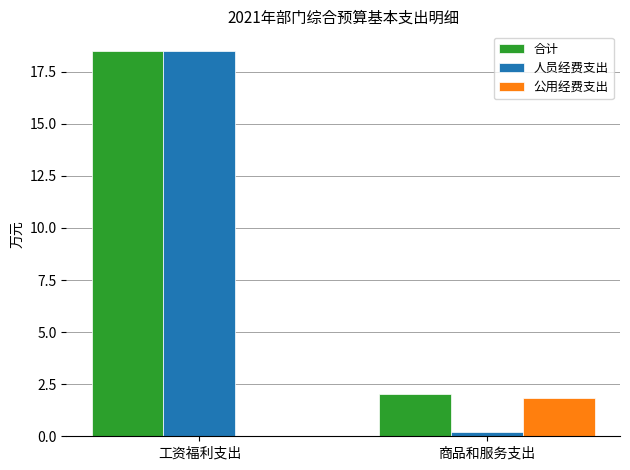

Reading left to right, list all the values displayed in this chart.

合计: 18.5	2.0
人员经费支出: 18.5	0.2
公用经费支出: 0.0	1.8